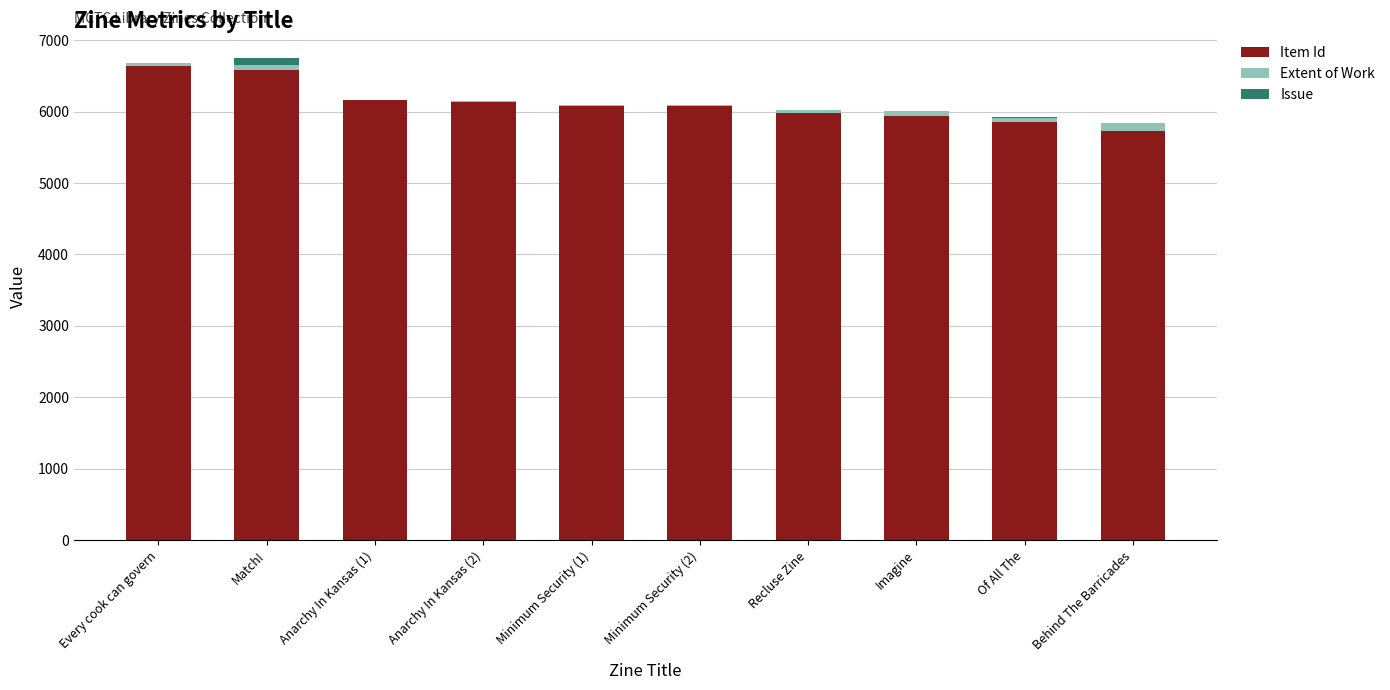

Count the number of categories in the chart.

10